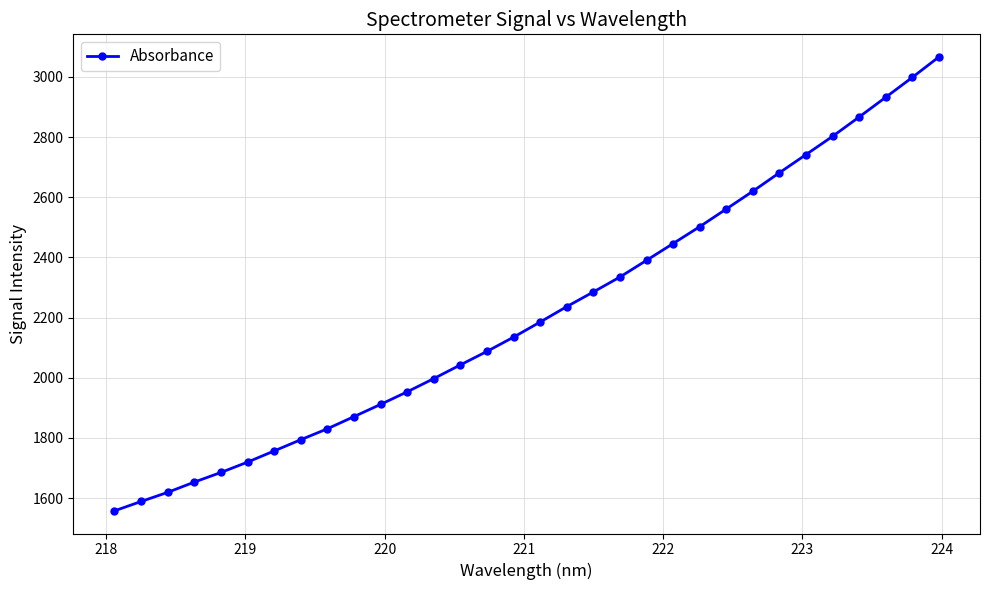

What is the greatest value displayed?

3066.1